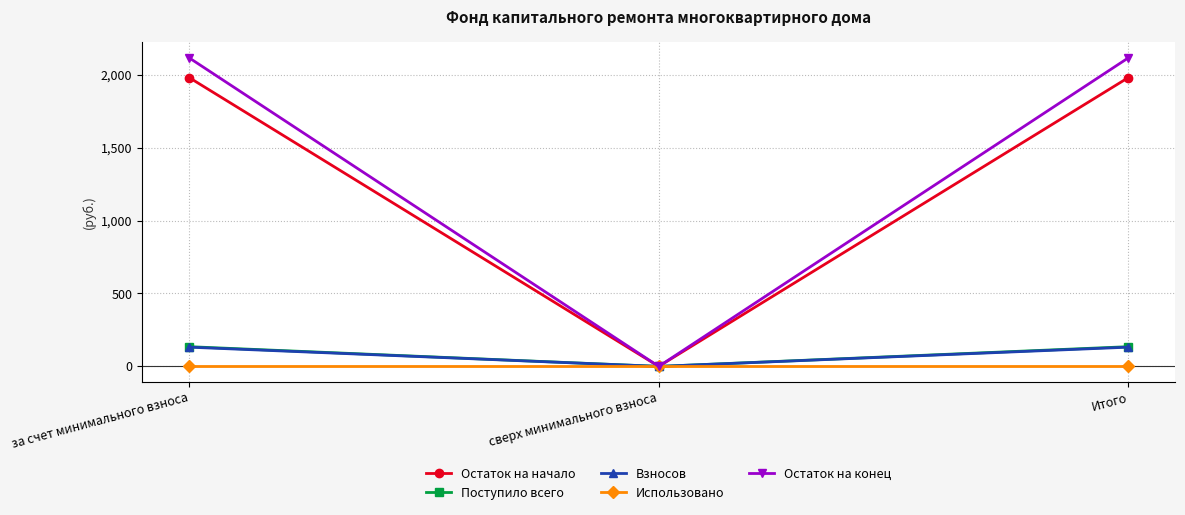

Reading right to left, extract all data points from this chart.

Остаток на начало: Итого=1980.3	сверх минимального взноса=0.0	за счет минимального взноса=1980.3
Поступило всего: Итого=135.2	сверх минимального взноса=0.0	за счет минимального взноса=135.2
Взносов: Итого=131.9	сверх минимального взноса=0.0	за счет минимального взноса=131.9
Использовано: Итого=0.0	сверх минимального взноса=0.0	за счет минимального взноса=0.0
Остаток на конец: Итого=2115.5	сверх минимального взноса=0.0	за счет минимального взноса=2115.5